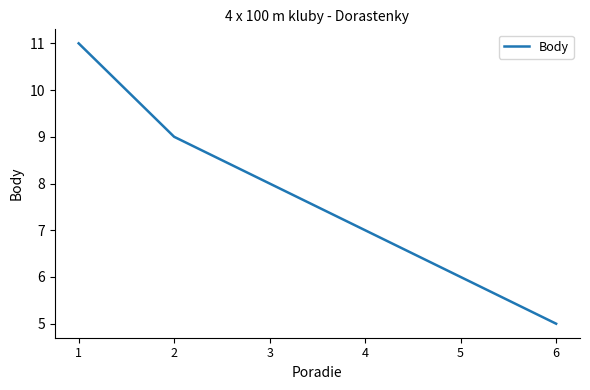

Between 4 and 6, which is larger?

4